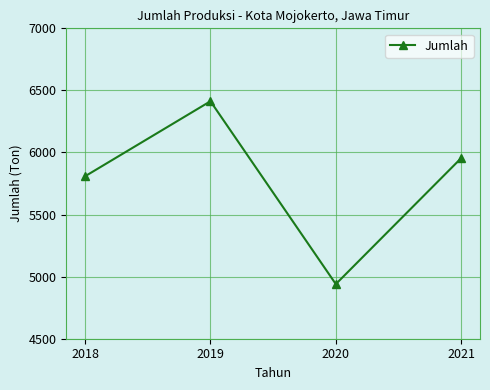

What is the sum of all values?

23116.1